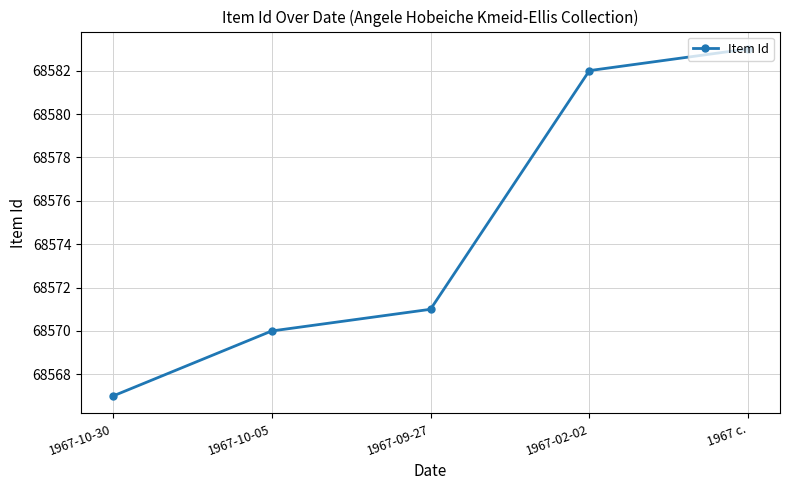

Approximately how many times larger is the value at 1967-02-02 compared to 1967-10-05?

1.0